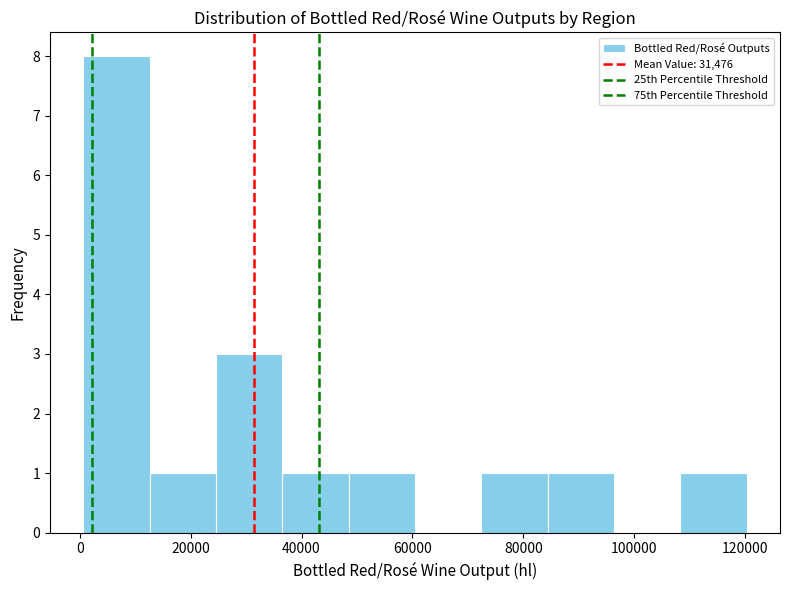

Reading left to right, transcribe this chart: for each bar, give the range it covers on the x-axis and its height. Neither the bar edges nor the heights are printed on the chart, so give them approximately, as read against the axes.

0 to 12000: 8
12000 to 24000: 1
24000 to 36000: 3
36000 to 48000: 1
48000 to 60000: 1
60000 to 72000: 0
72000 to 84000: 1
84000 to 96000: 1
96000 to 108000: 0
108000 to 120000: 1